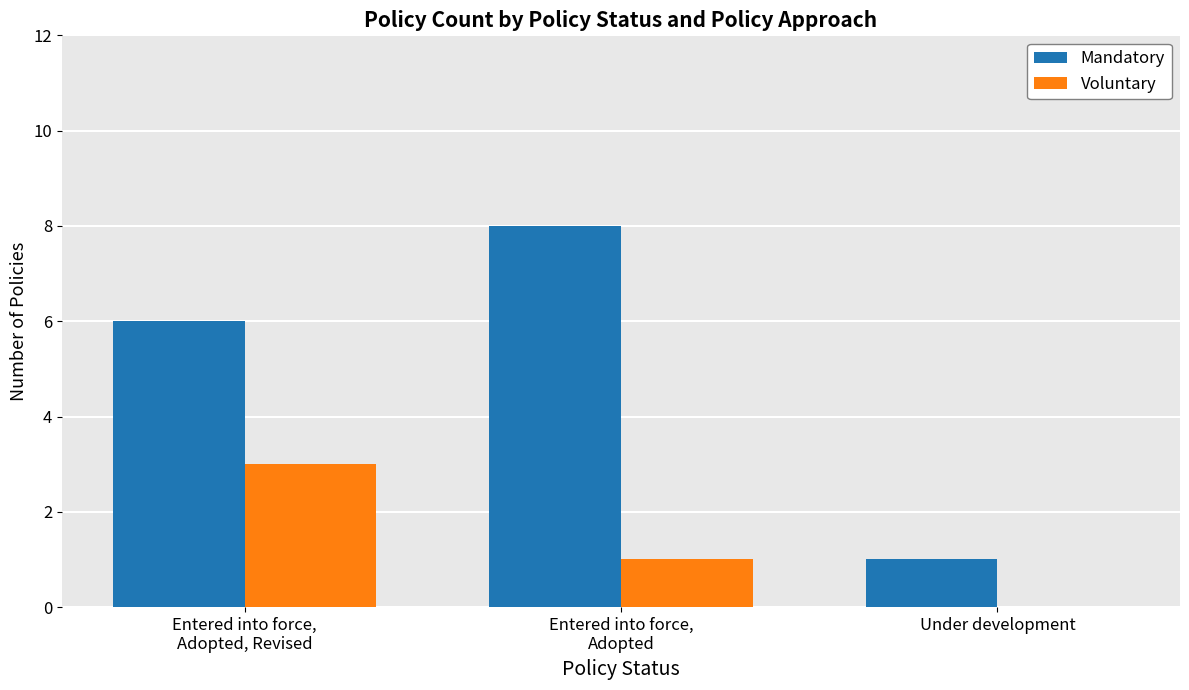

Which series has the largest total across all categories?

Mandatory